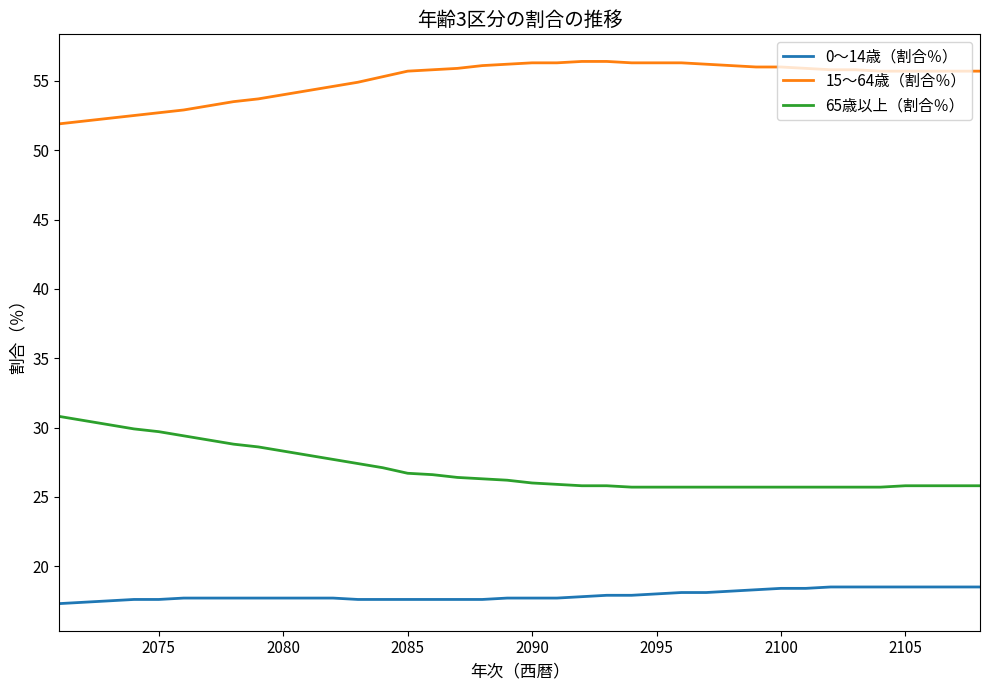

What is the minimum value shown in the chart?

17.3